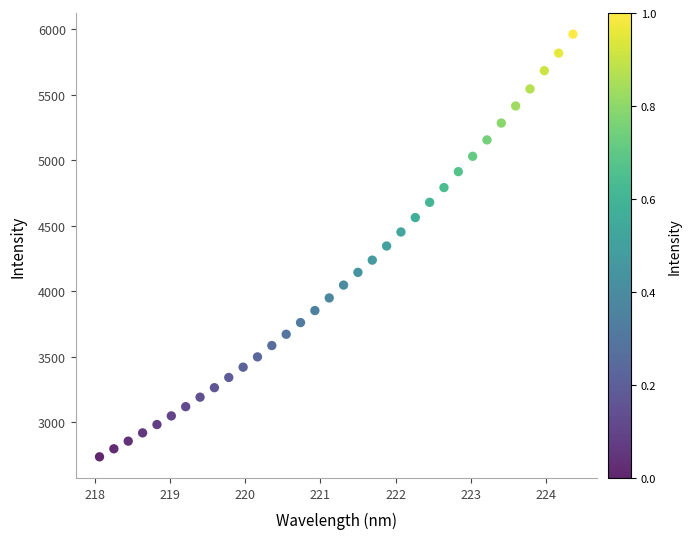

What is the range of X values (max minus min)?

6.3